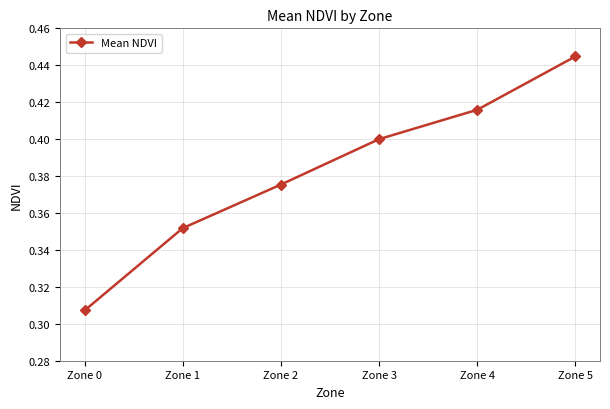

Between Zone 1 and Zone 4, which is larger?

Zone 4